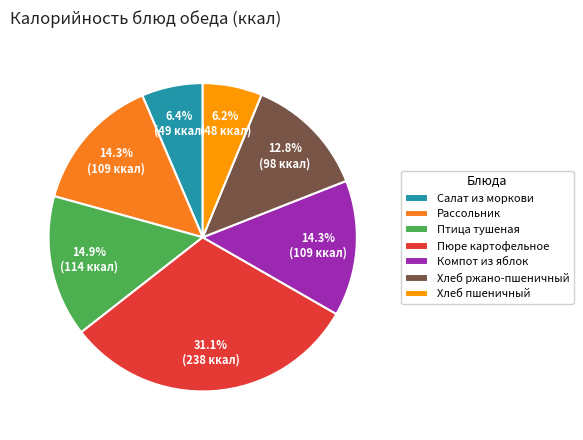

Rank the categories by value from lowest to highest.

Хлеб пшеничный, Салат из моркови, Хлеб ржано-пшеничный, Компот из яблок, Рассольник, Птица тушеная, Пюре картофельное